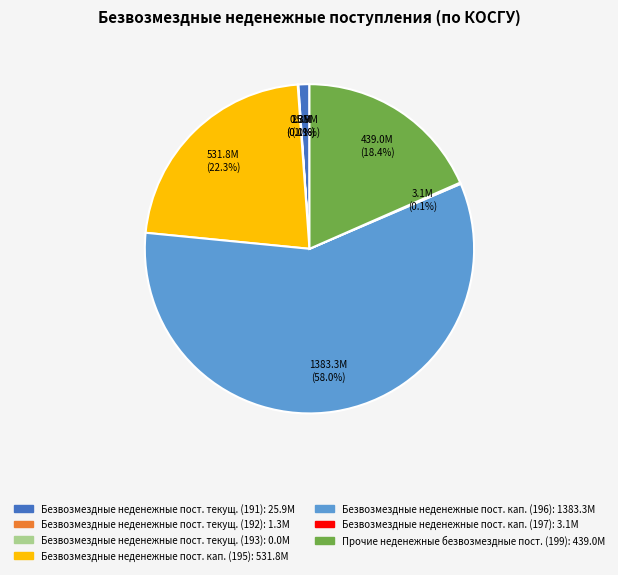

Is there a majority slice in this chart?

Yes